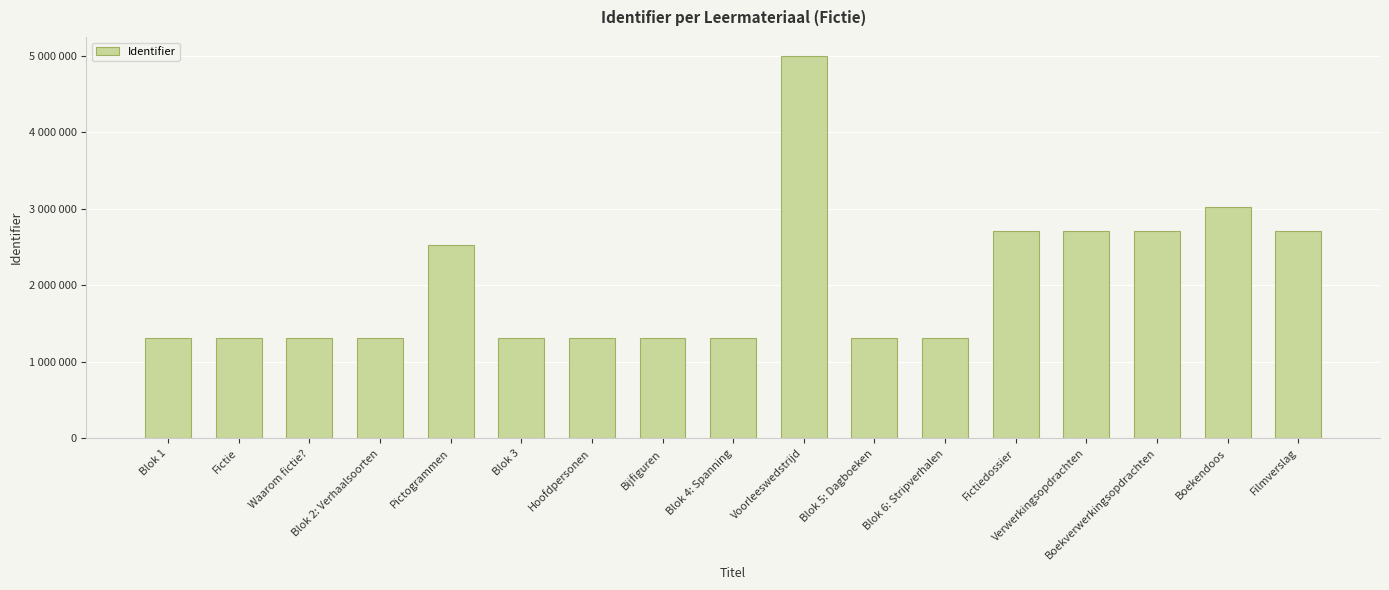

What is the change in value from Waarom fictie? to Hoofdpersonen?

-10